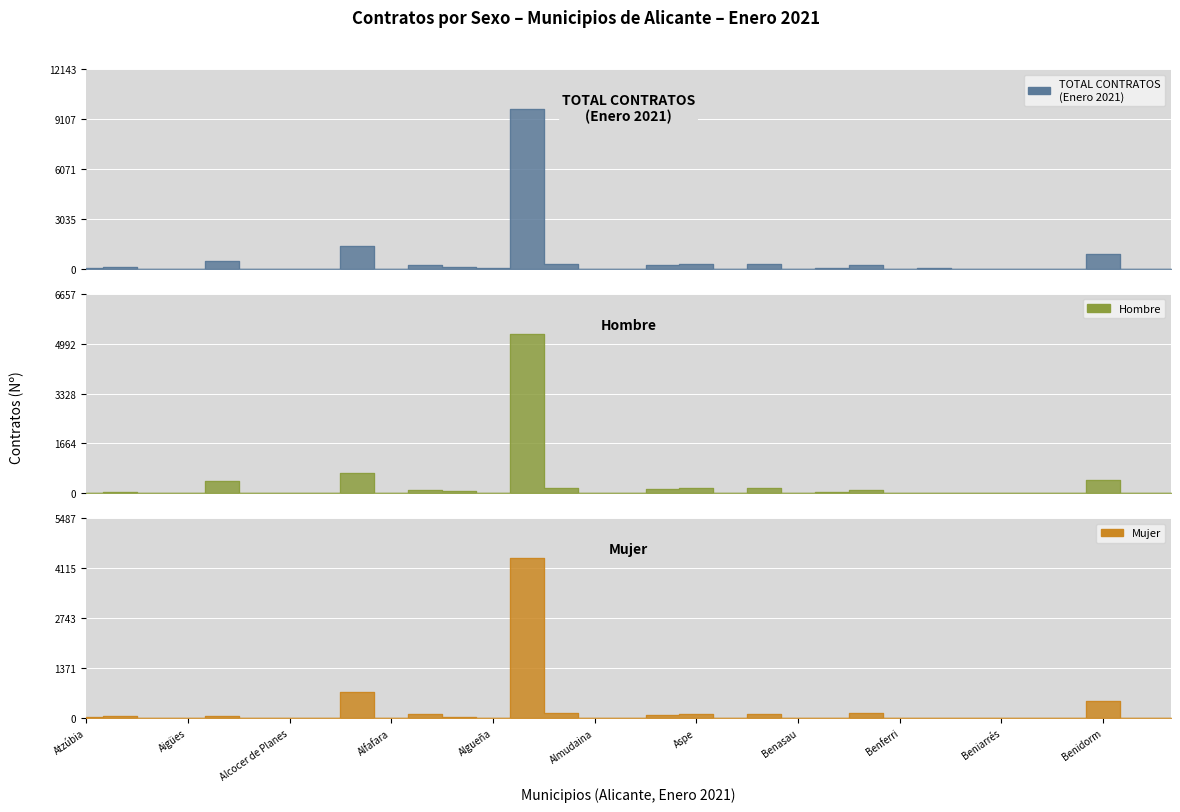

Count the number of data series in this chart.

3